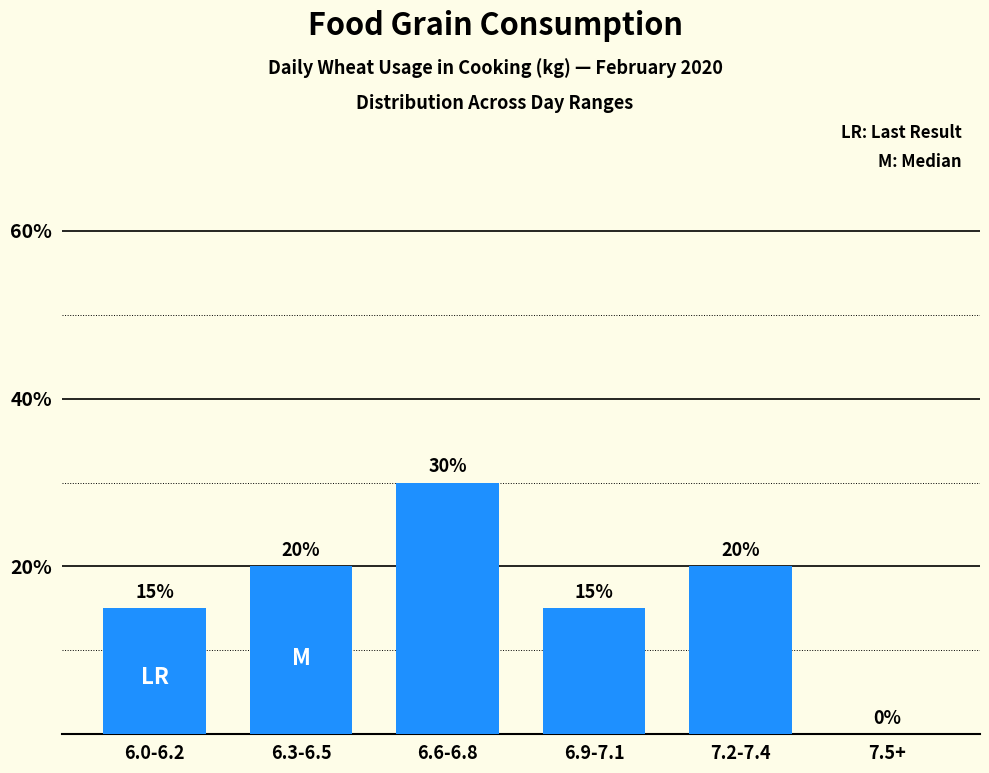

True or false: the data shows 20 at 6.3-6.5.

True